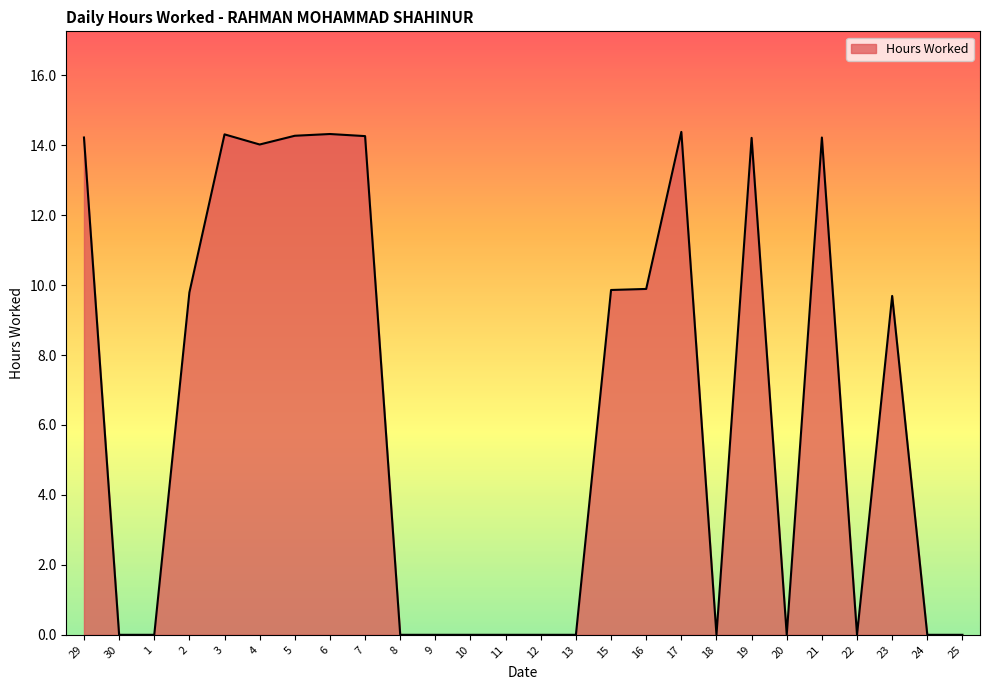

What is the difference between the values at 21 and 6?

0.1